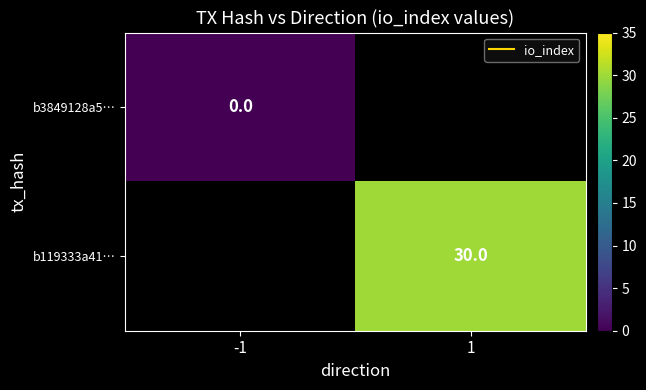

Rank the series at -1 from highest to lowest value.

b3849128a5…, b119333a41…